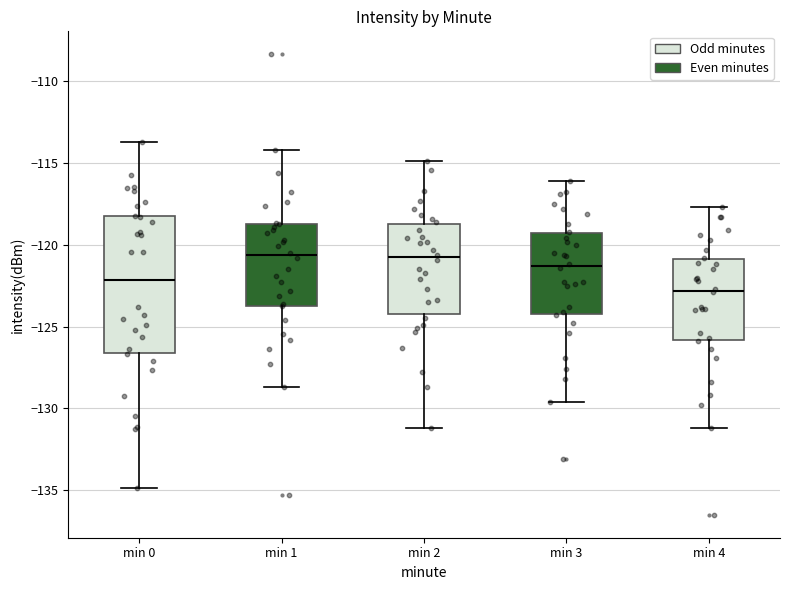

Which box is the tallest, from its lower edge to its upper edge?

min 0